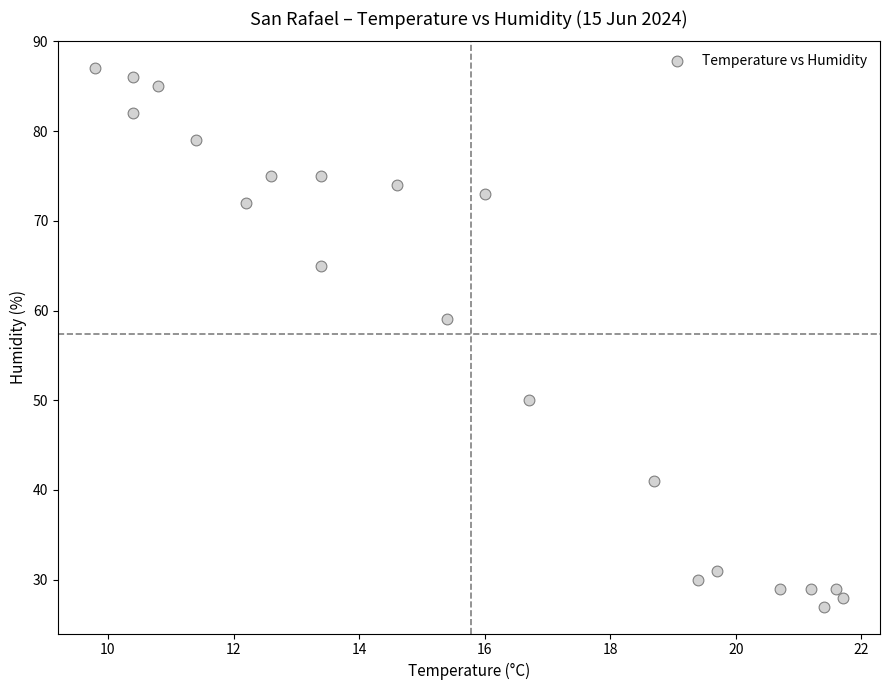

What Y value in the scatter plot is closest to 57?

59